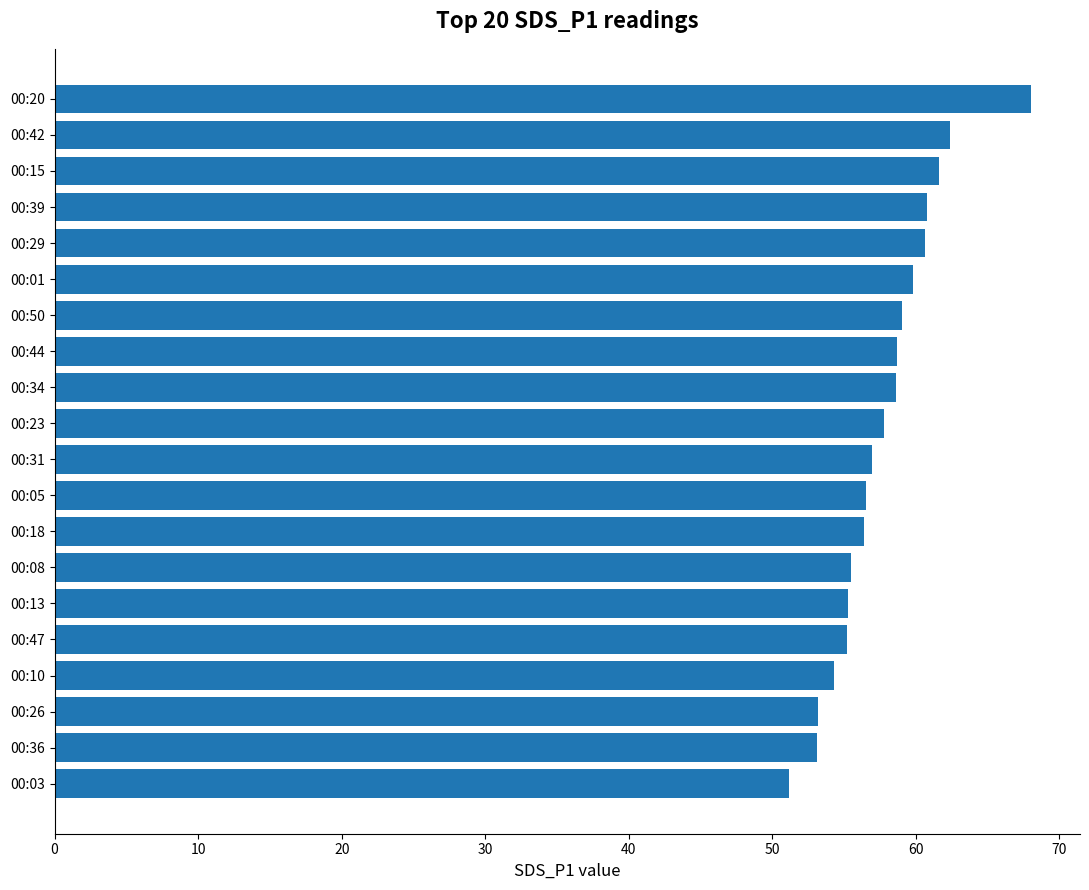

How many data points does each series have?

20